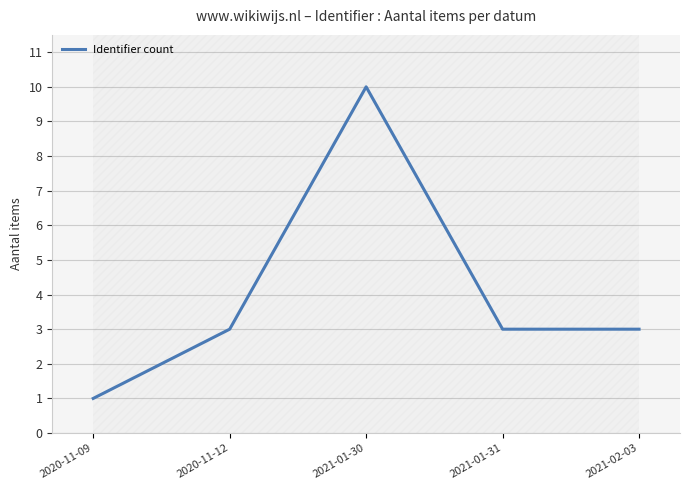

What is the change in value from 2020-11-09 to 2021-01-31?

+2